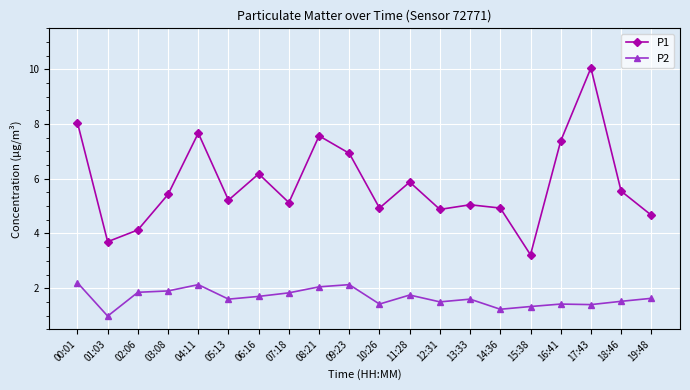

List the series in order of their peak value, lowest first.

P2, P1